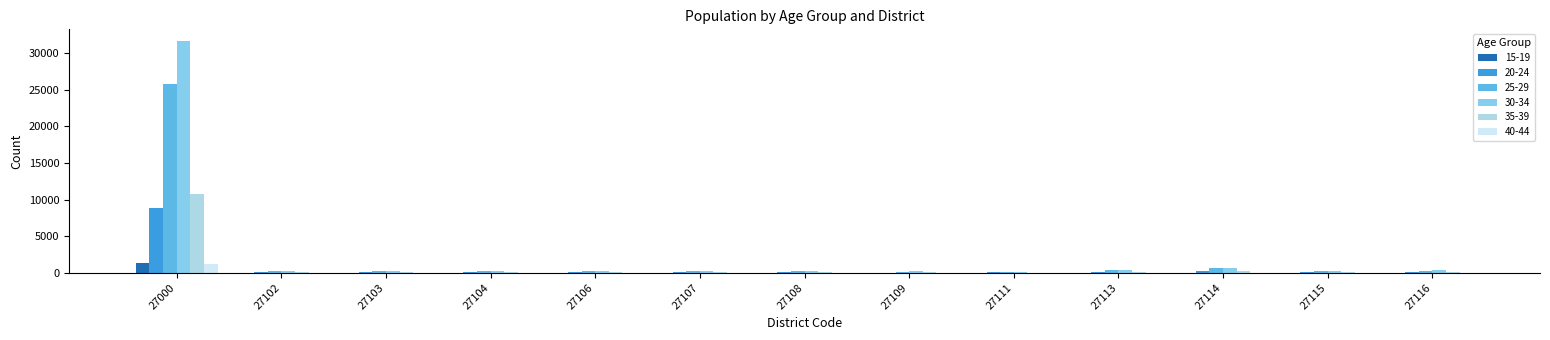

At which category is the sum across all series the highest?

27000